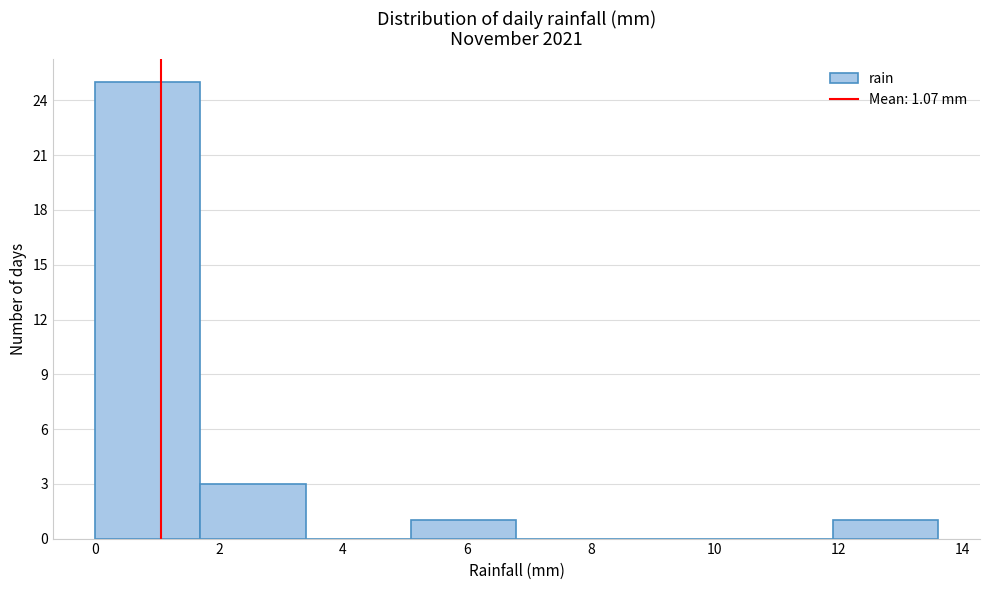

Over which range of the x-axis is the bar tallest?

0.0 to 1.7